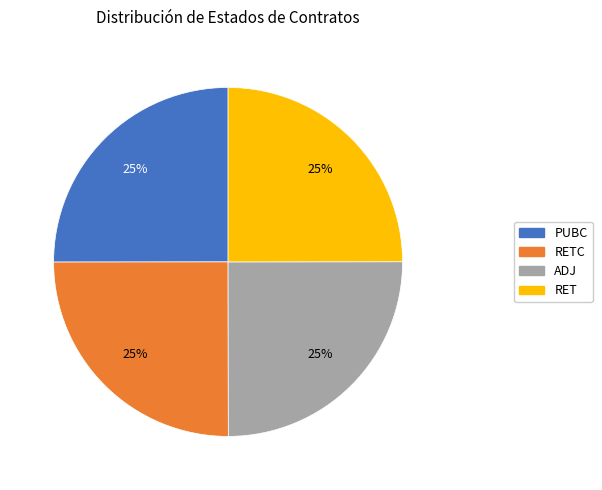

Is it true that PUBC is 37% of the pie?

False